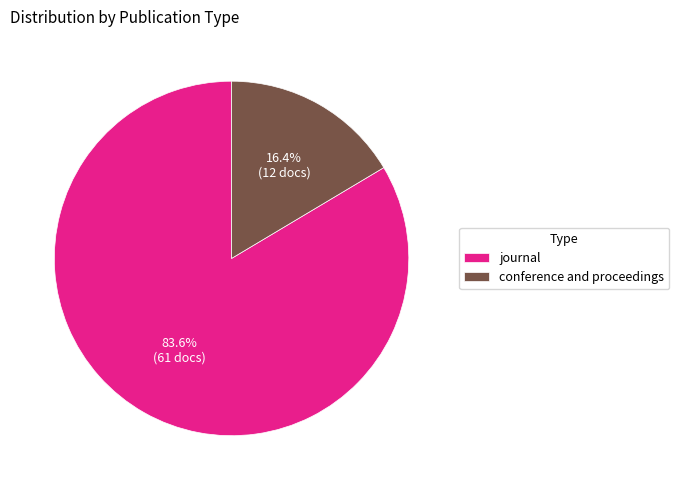

How much of the chart is everything except journal?

16.4%